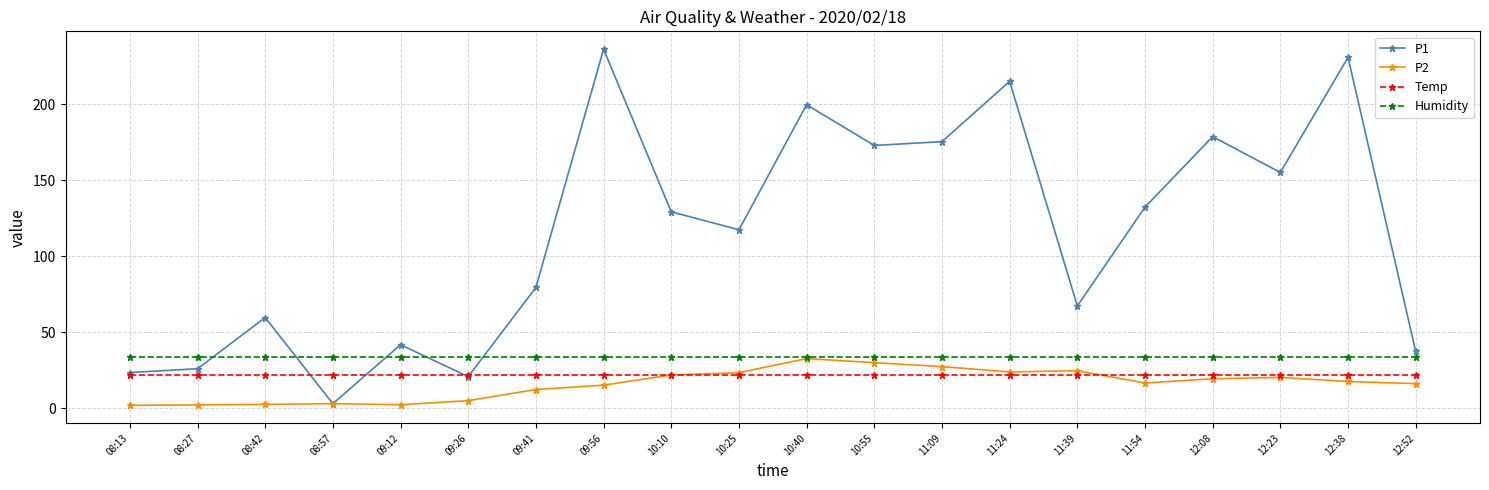

The P1 series shows 373.7 at 09:56. True or false?

False